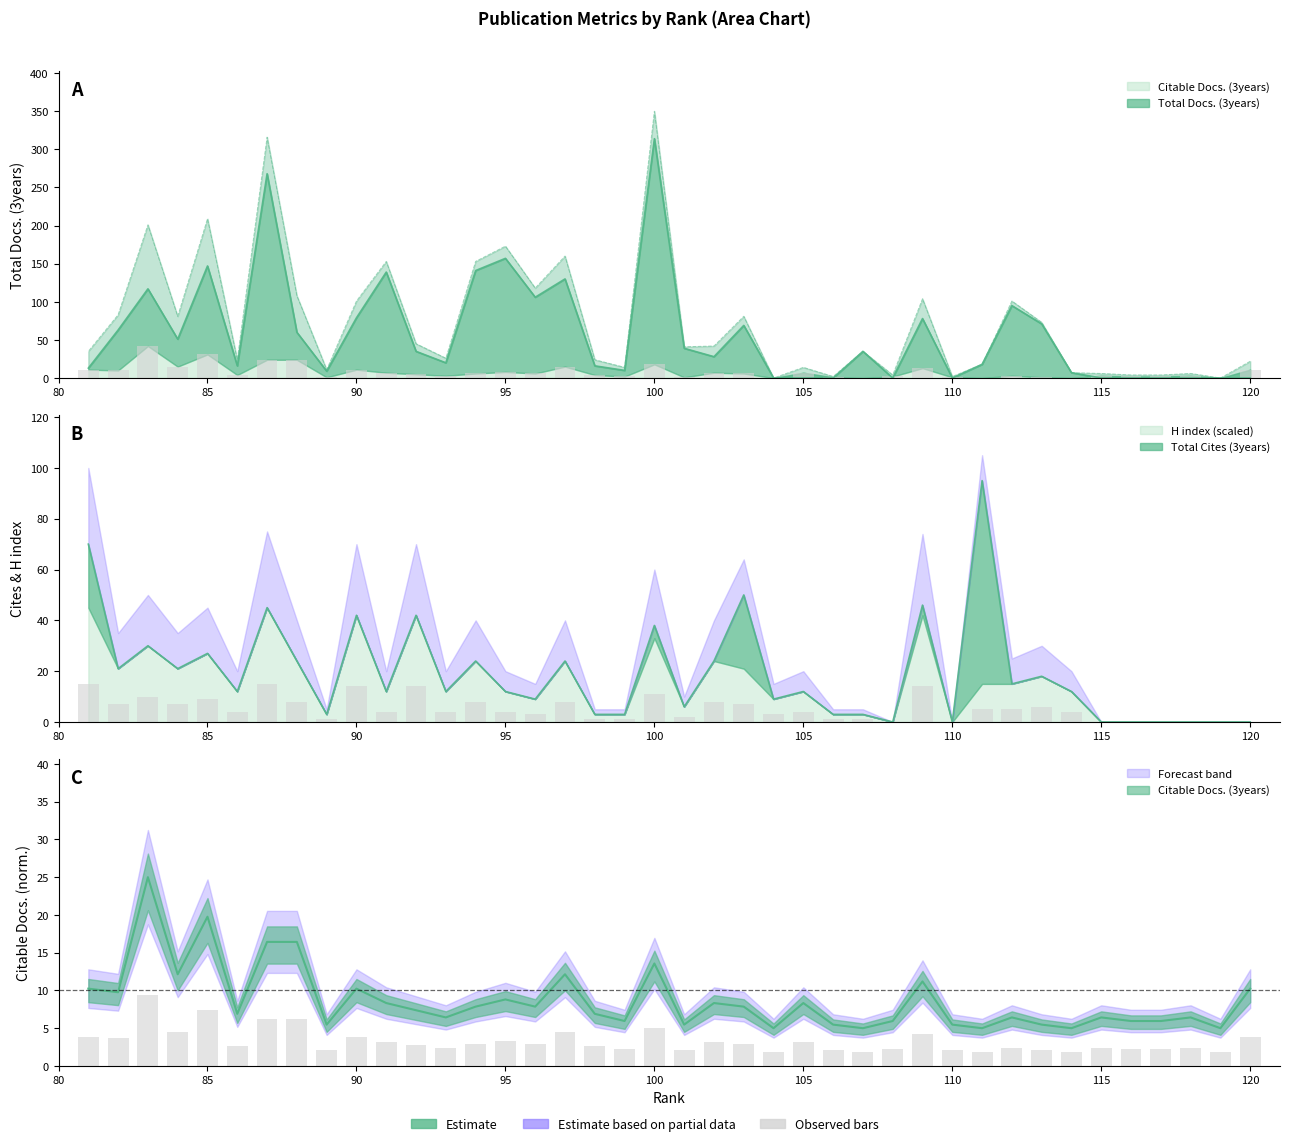

At which label is Citable Docs. (3years) closest to 21?

100